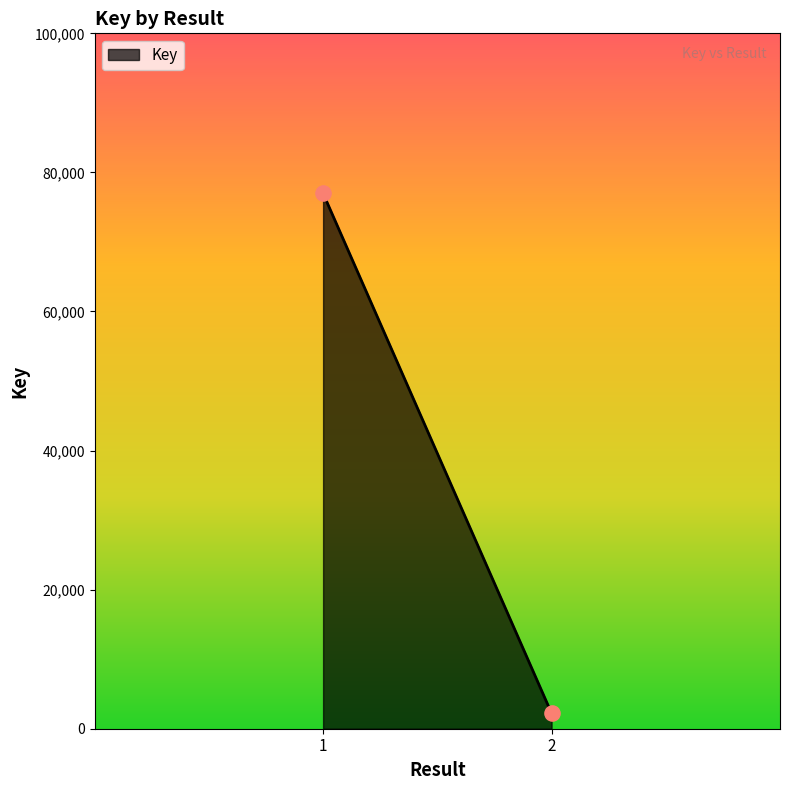

What is the average Y value?

39600